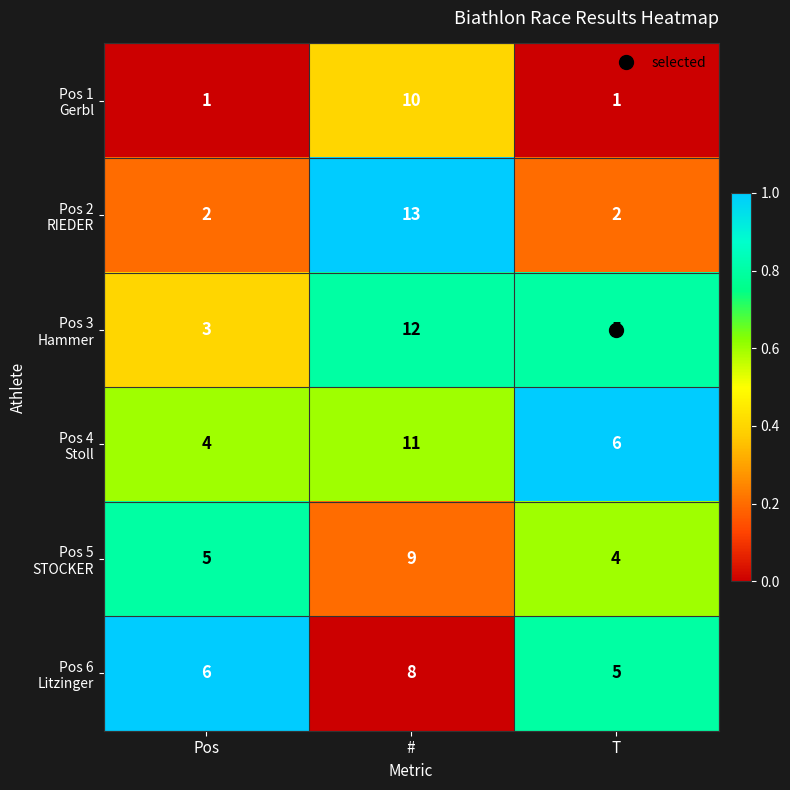

Which category has the highest value across all series?

#